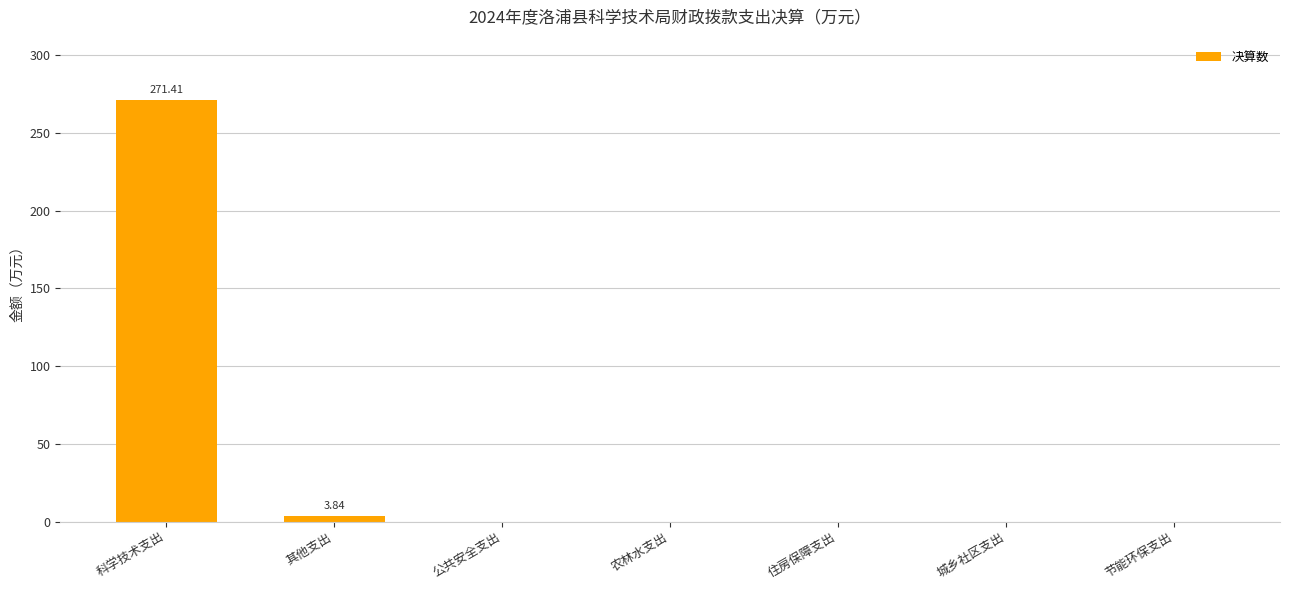

What is the average value?

39.3